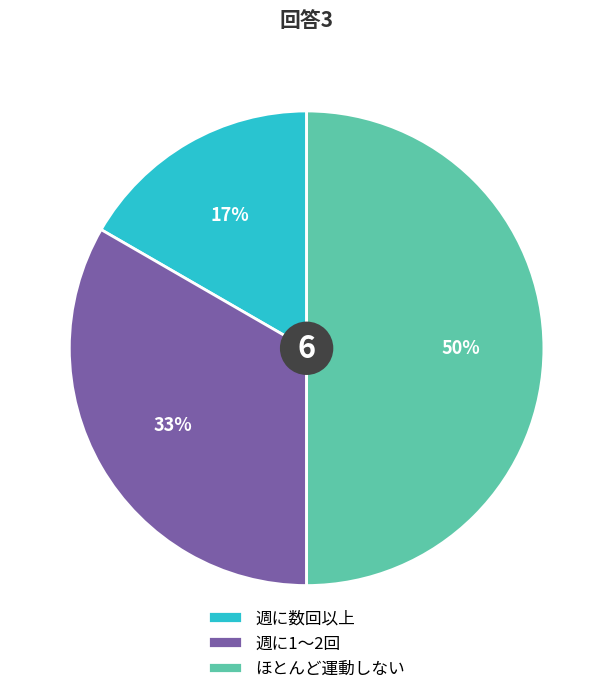

Which category has the smallest portion of the pie?

週に数回以上